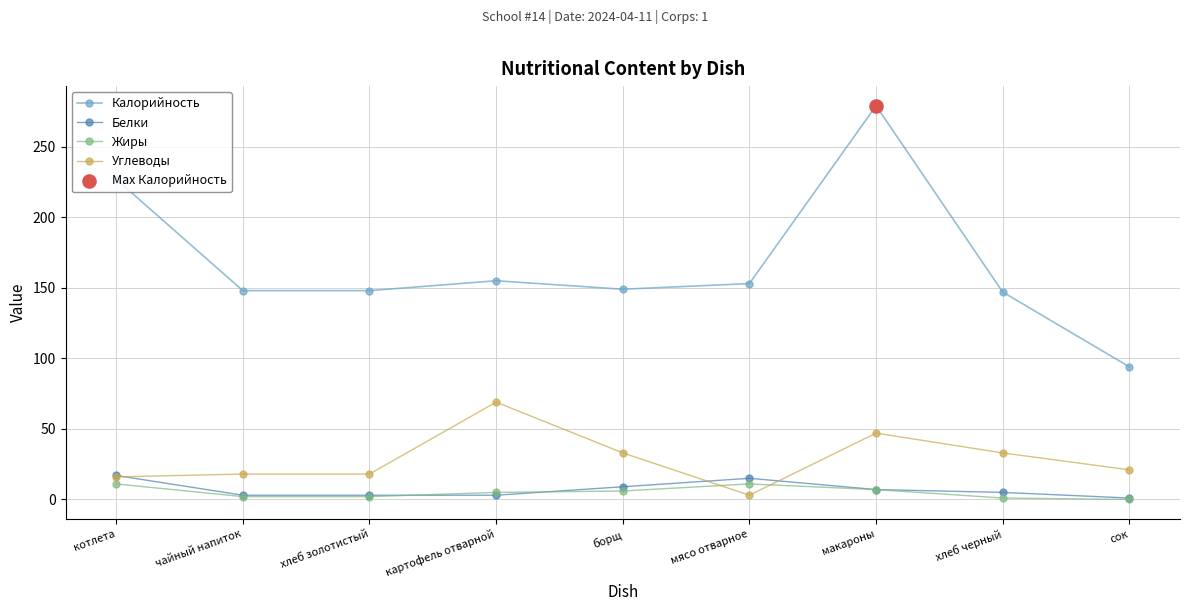

At which category is the sum across all series the highest?

макароны